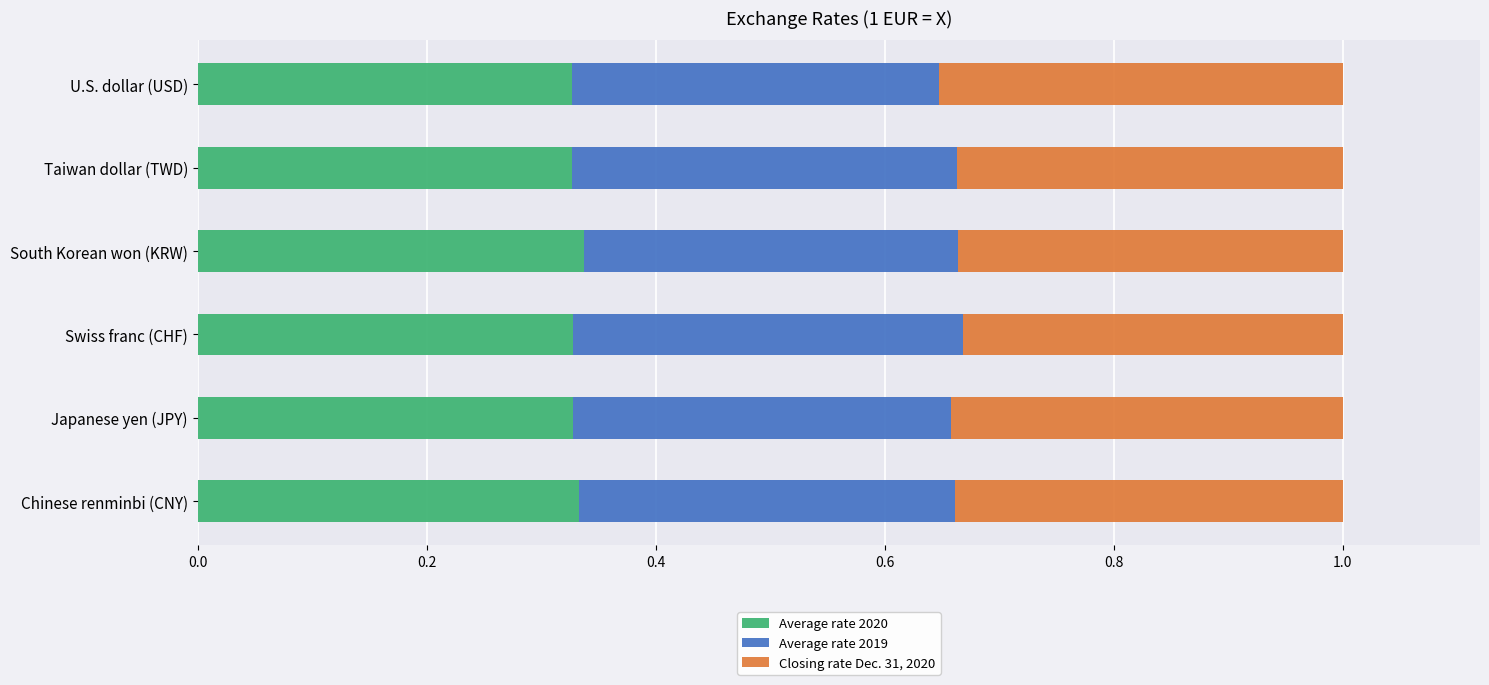

What is the total value across all series at Chinese renminbi (CNY)?

1.0